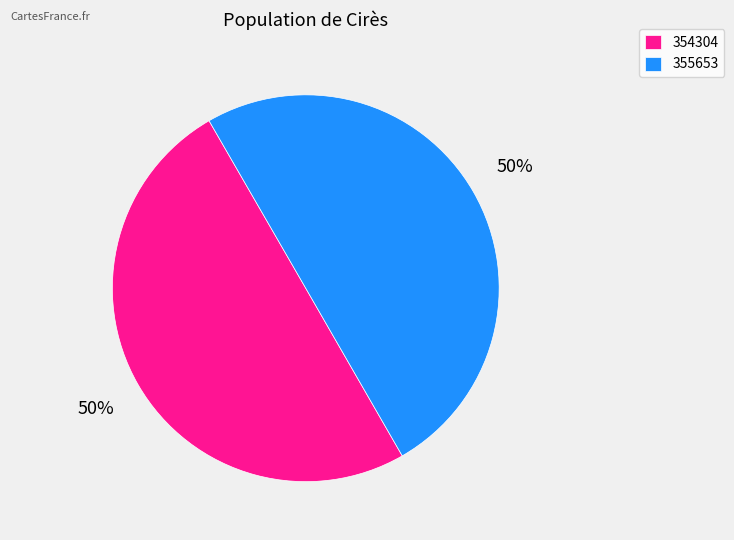

Approximately how many times larger is the value at 354304 compared to 355653?

1.0